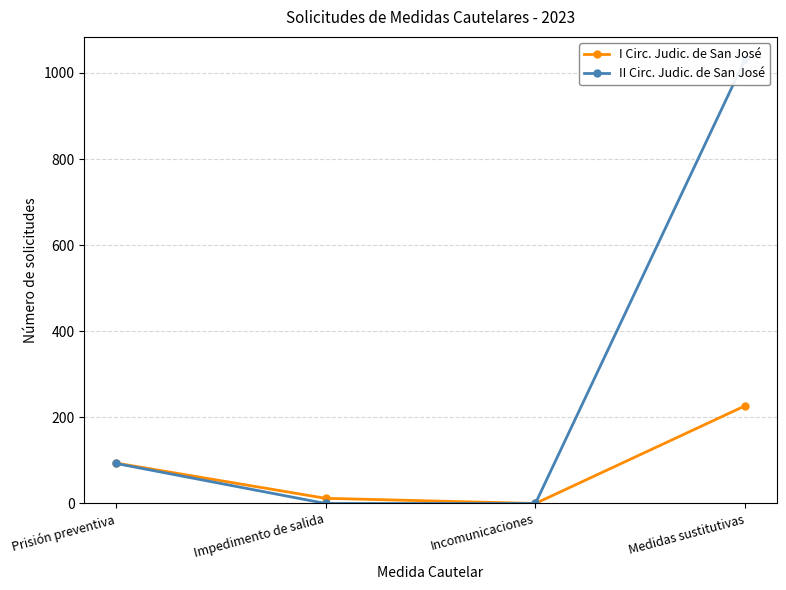

How many categories are shown in the chart?

4